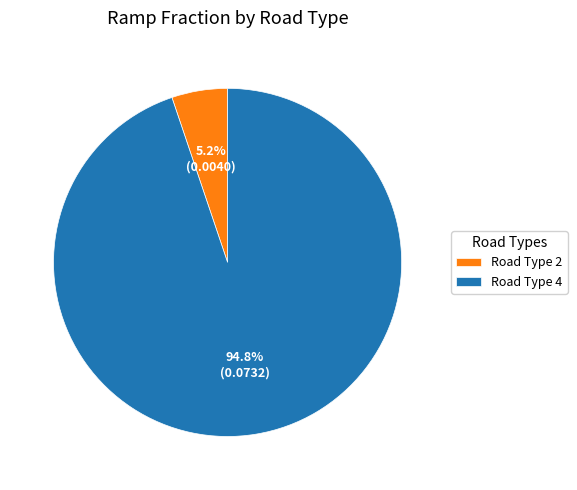

Is there any slice that represents more than half of the pie?

Yes